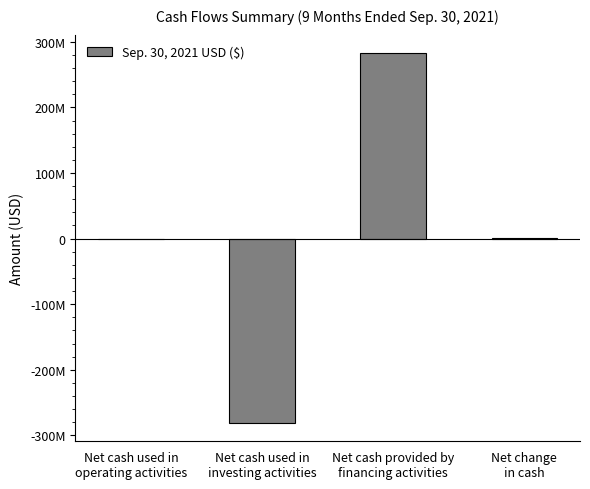

Reading left to right, list all the values displayed in this chart.

Net cash used in
operating activities=-919113	Net cash used in
investing activities=-280900000	Net cash provided by
financing activities=282873343	Net change
in cash=1054230